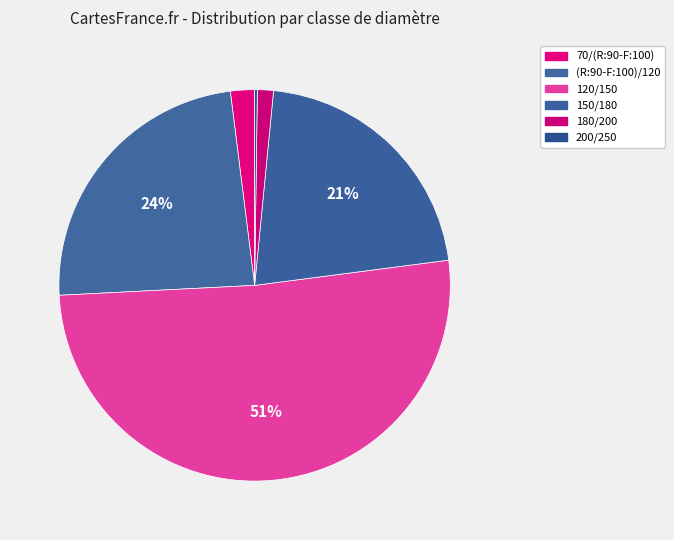

The 150/180 slice represents 21% of the pie. True or false?

True